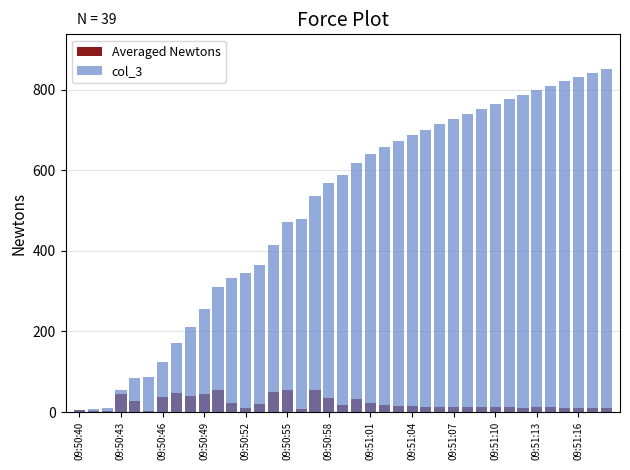

What is the spread (max minus min) of values at 32?

776.0